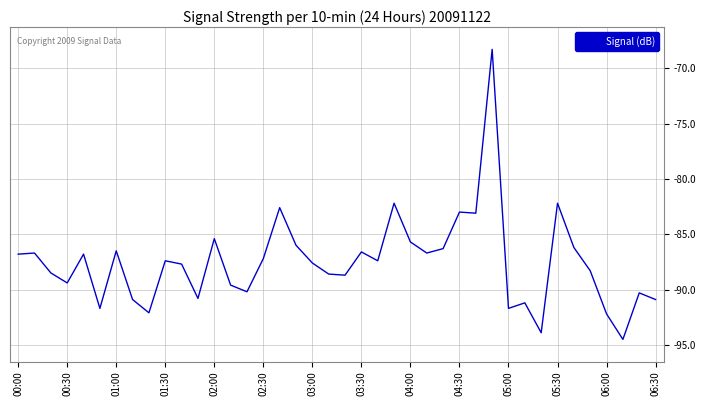

What is the average value?

-87.5